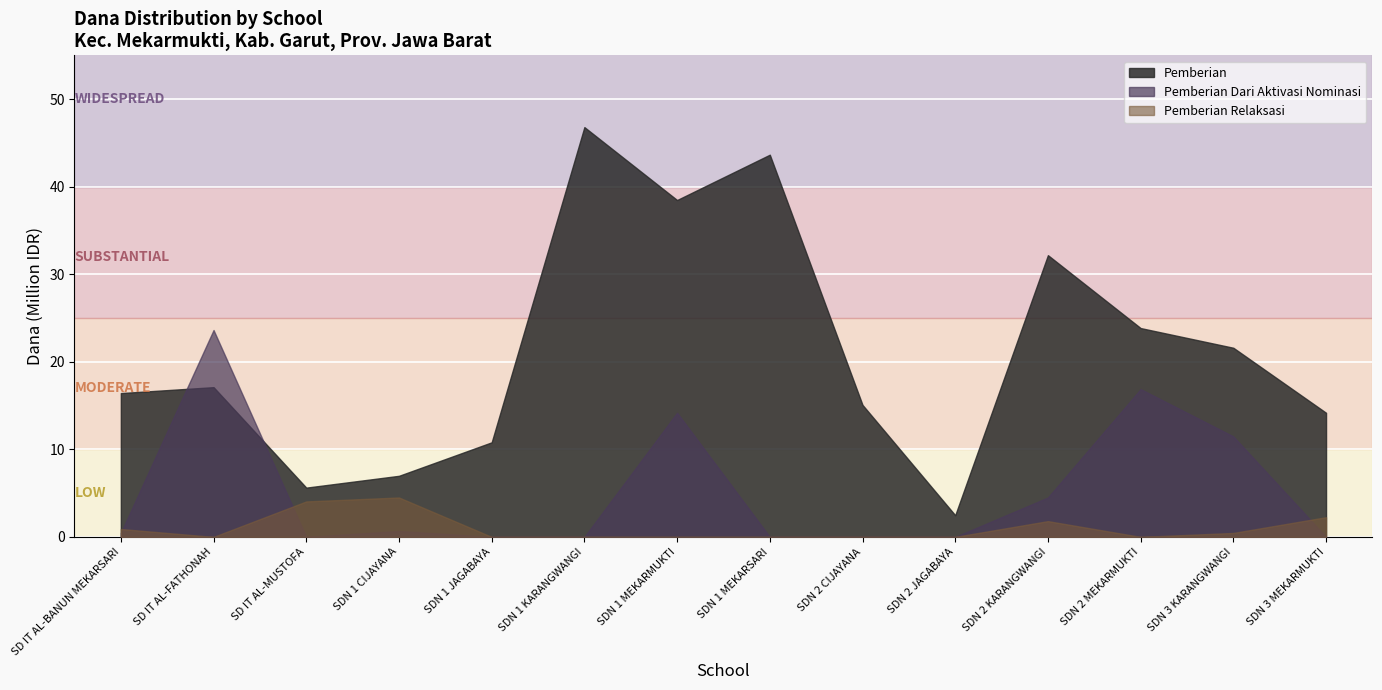

What is the label of the 12th point from the left?

SDN 2 MEKARMUKTI